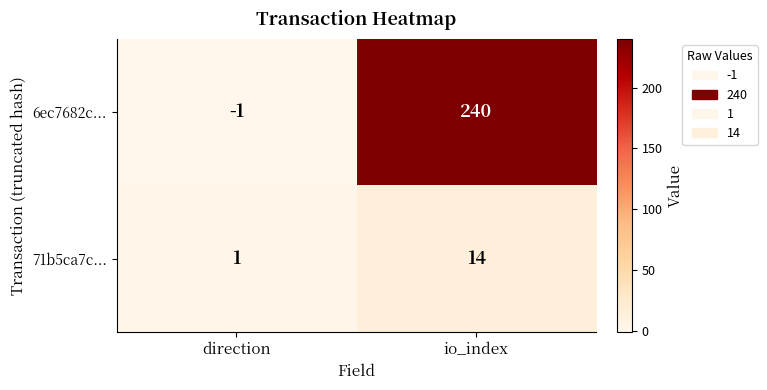

Which series has the largest range (max minus min)?

6ec7682c...